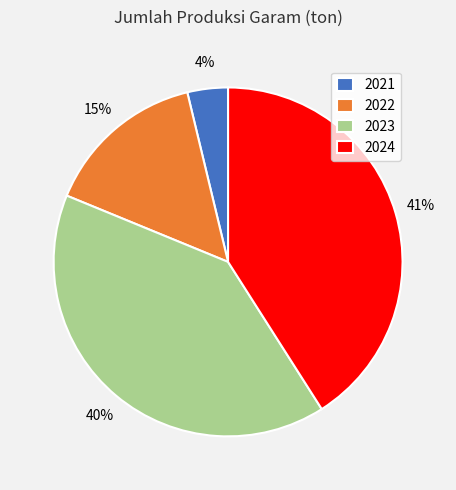

Count the number of slices in the pie.

4